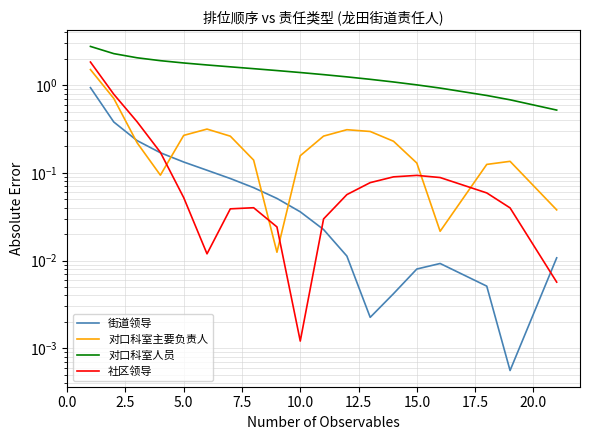

How many interior local peaks does the 街道领导 series have?

1